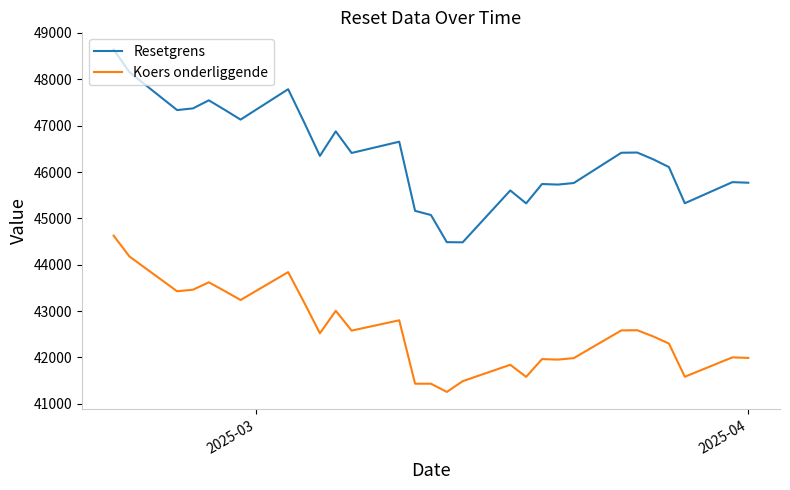

What is the difference between the maximum and second lowest values in the Koers onderliggende series?

3194.1